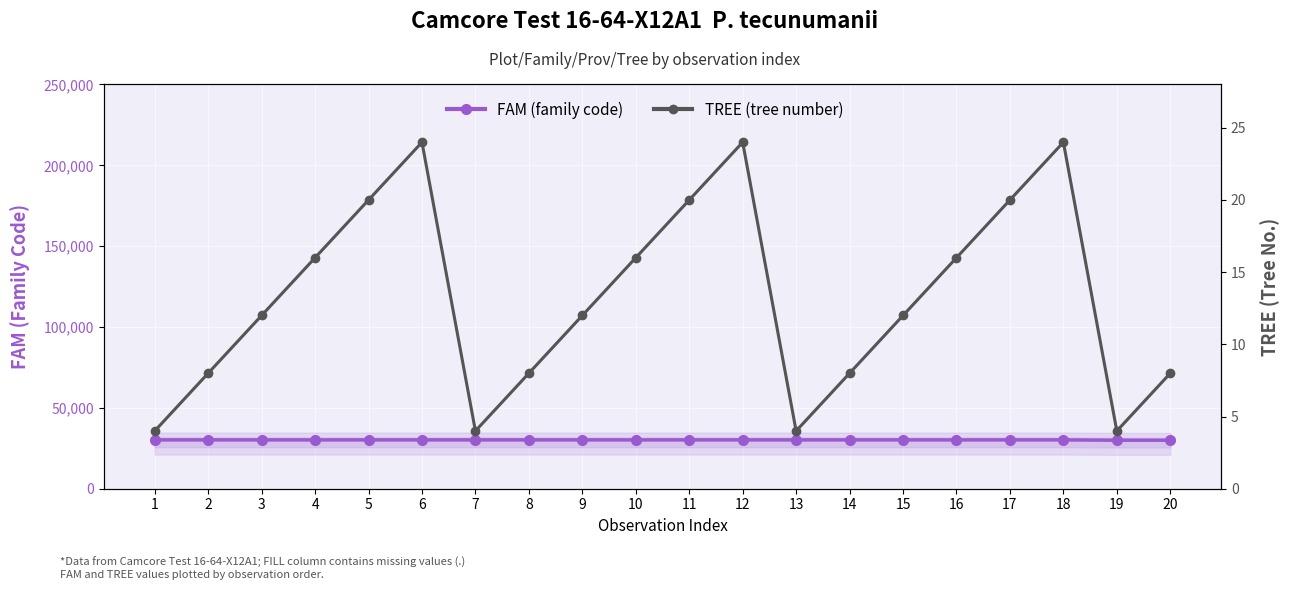

What is the total value across all series at 10?

30216.0